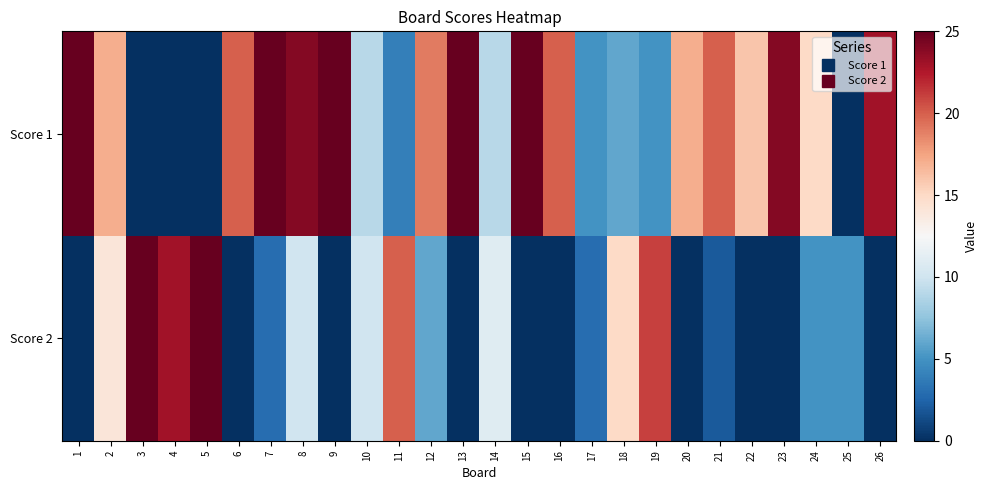

How many categories are shown in the chart?

26